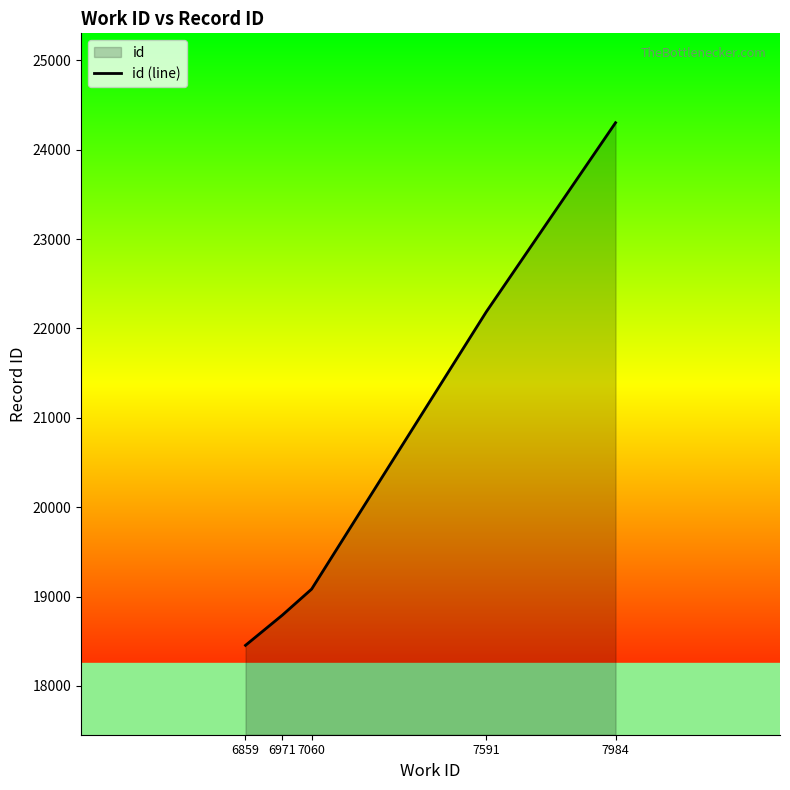

Count the number of categories in the chart.

5